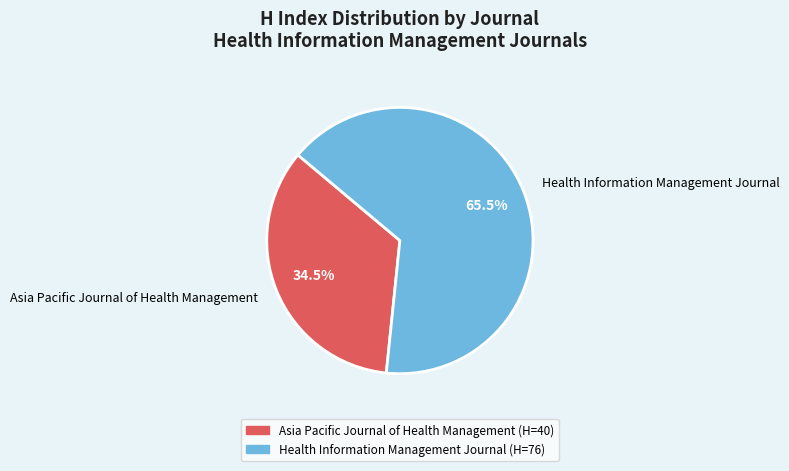

What percentage is NOT represented by Health Information Management Journal?

34.5%